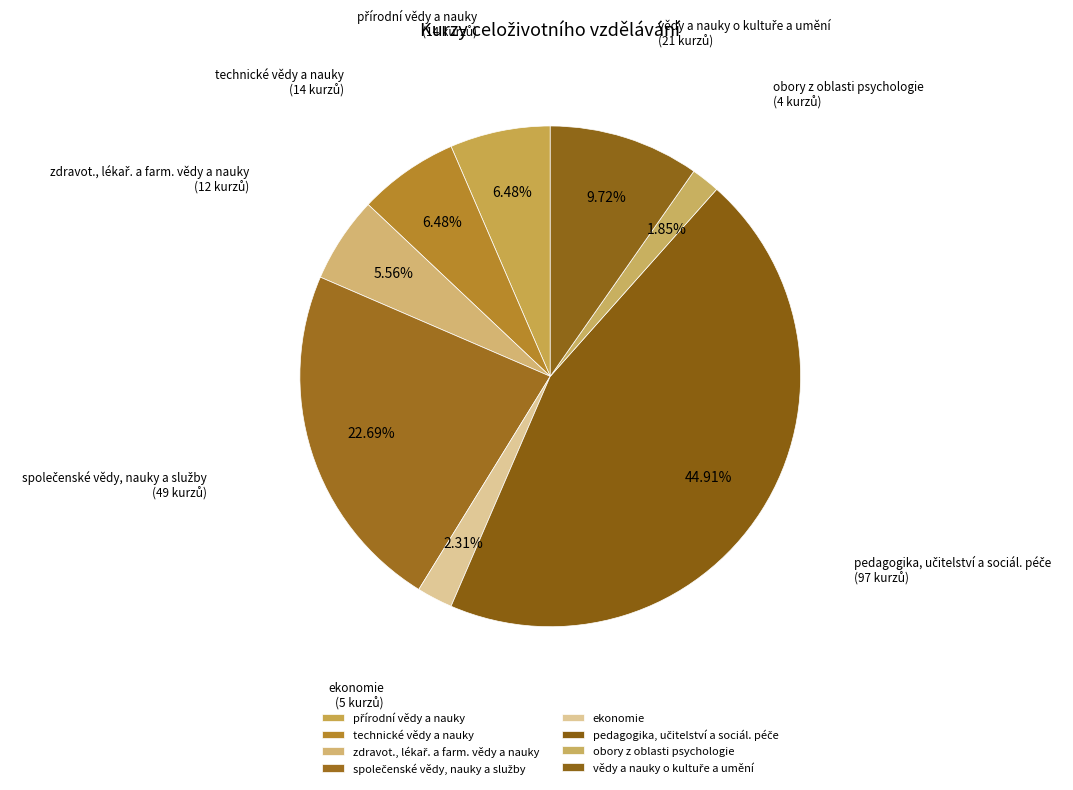

Combined, what portion of the pie is přírodní vědy a nauky and vědy a nauky o kultuře a umění?

16.2%